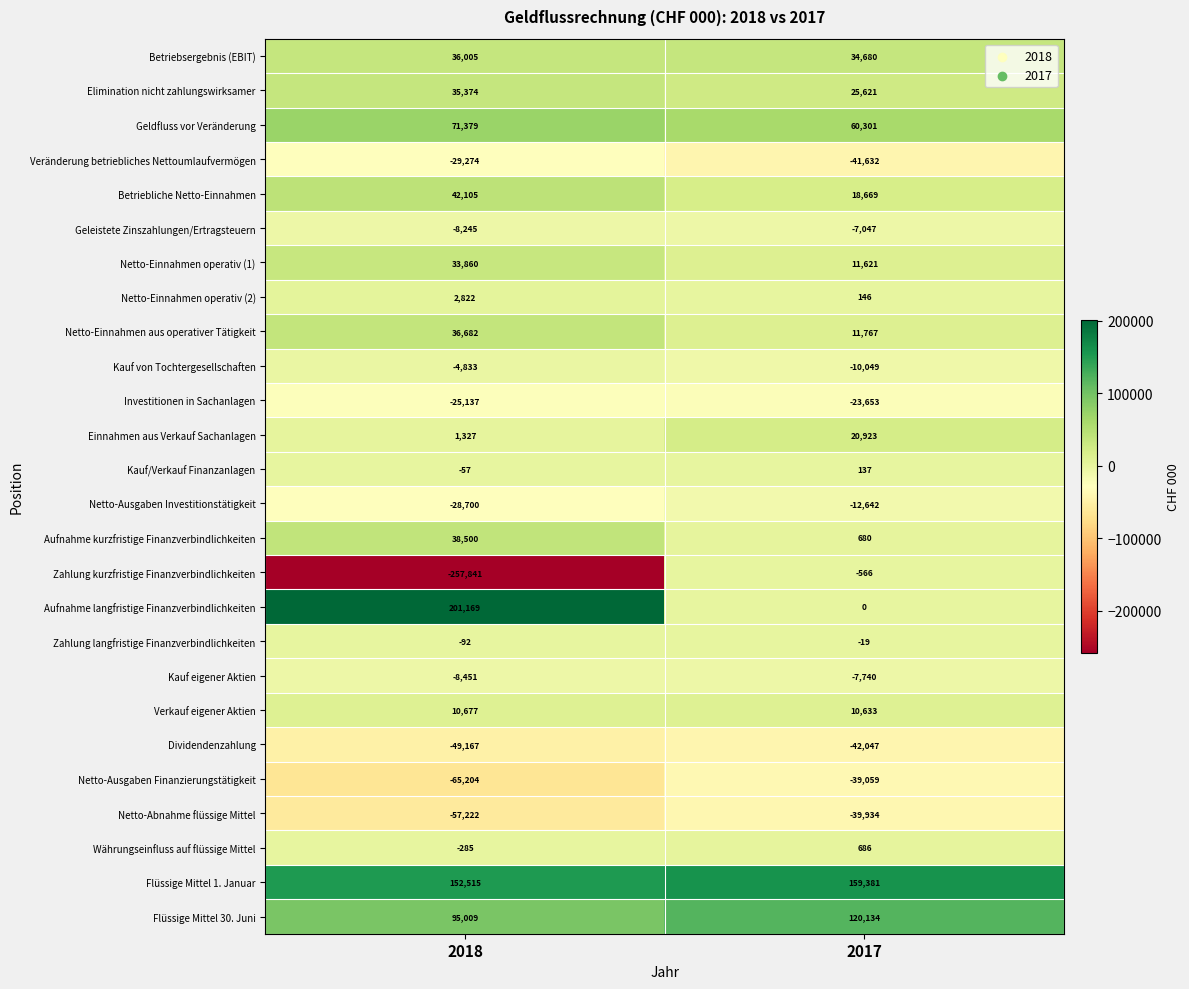

At which label is Netto-Einnahmen operativ (1) closest to 22740?

2017